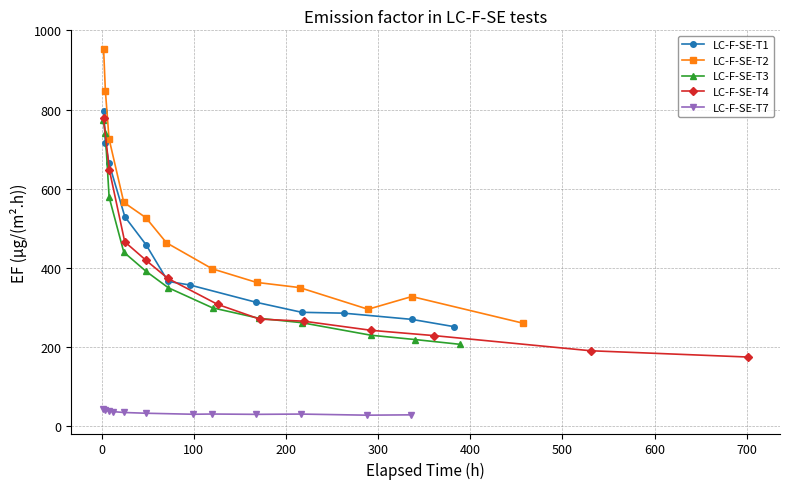

What is the sum of all LC-F-SE-T3 values?

4763.0